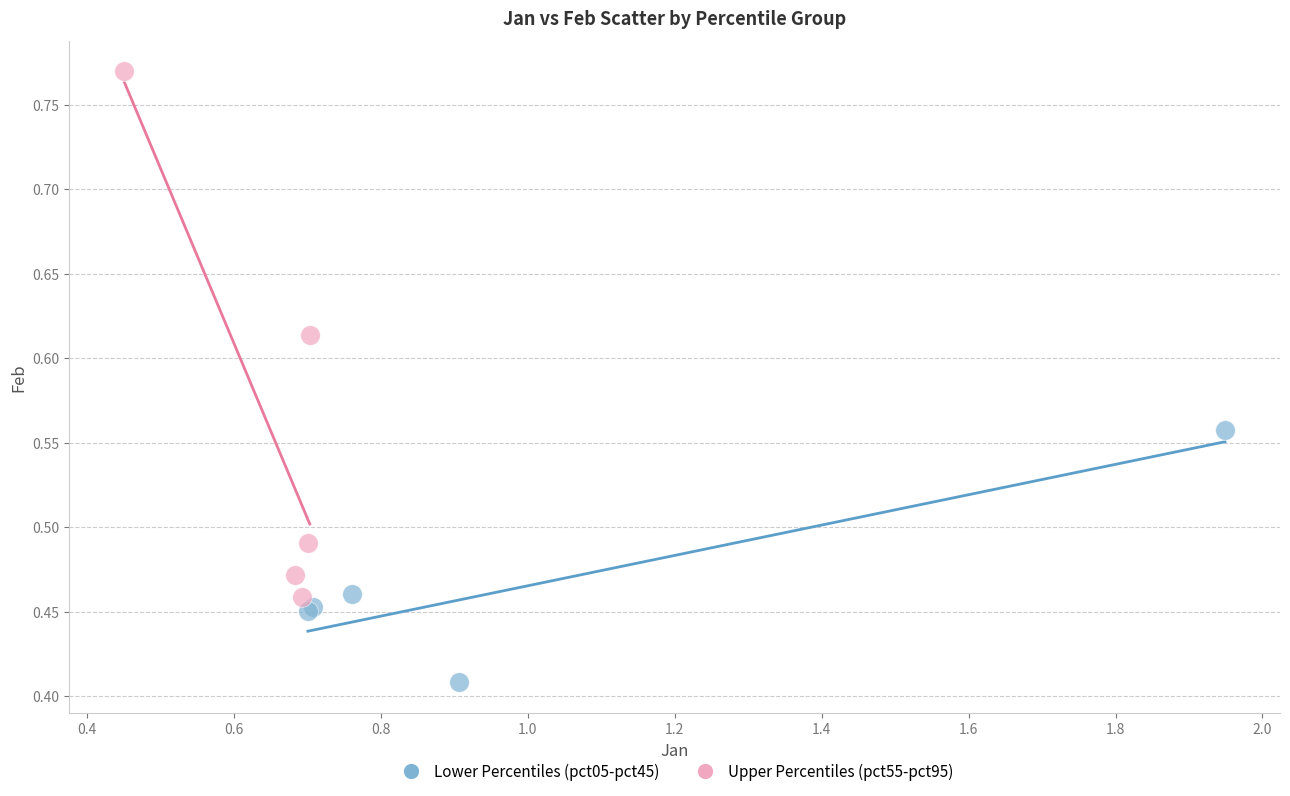

What are all the series names shown in the legend?

Lower Percentiles (pct05-pct45), Upper Percentiles (pct55-pct95)